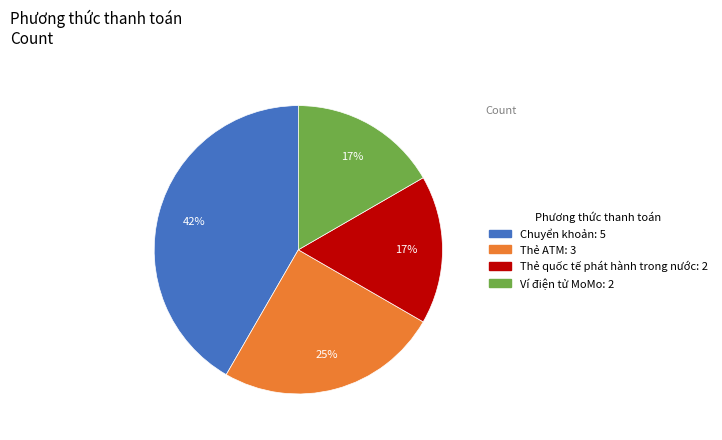

What percentage is the Thẻ ATM slice, to the nearest percent?

25%